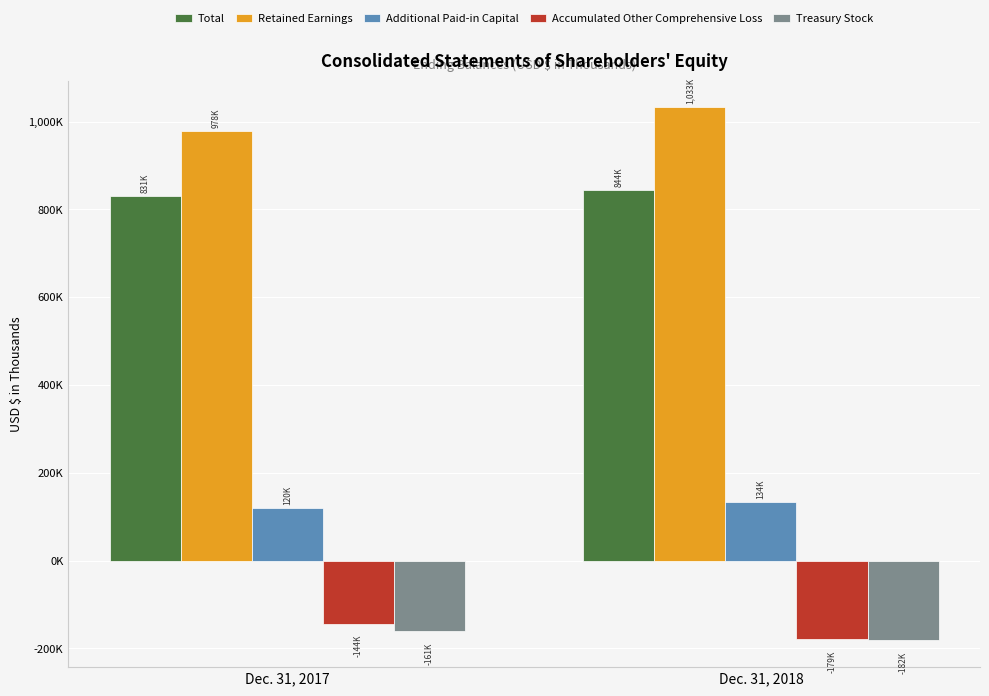

At Dec. 31, 2018, list the series in order from smallest to largest.

Treasury Stock, Accumulated Other Comprehensive Loss, Additional Paid-in Capital, Total, Retained Earnings